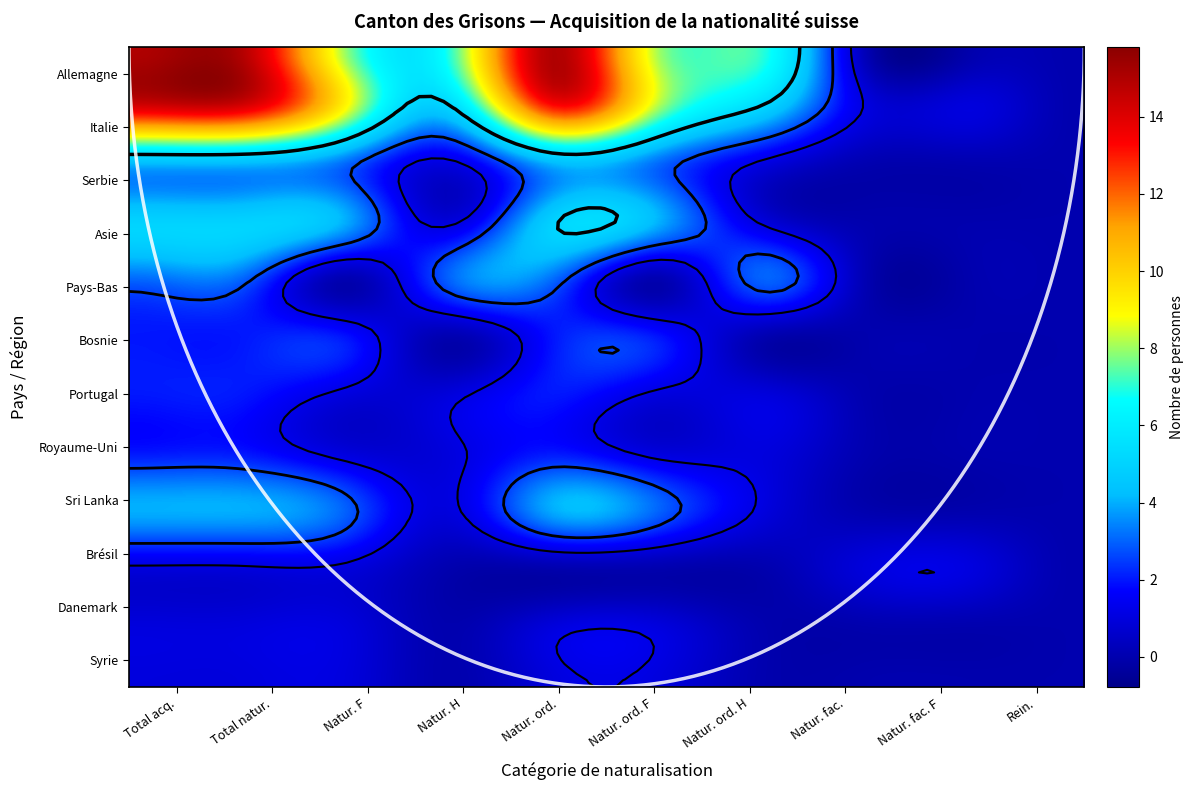

Reading left to right, transcribe all the data shown in this chart.

Allemagne: 15	15	8	7	15	8	7	0	0	0
Italie: 14	14	9	5	13	8	5	1	1	0
Serbie: 4	4	3	1	4	3	1	0	0	0
Asie: 5	5	4	1	5	4	1	0	0	0
Pays-Bas: 3	3	0	3	3	0	3	0	0	0
Bosnie: 2	2	2	0	2	2	0	0	0	0
Portugal: 2	2	1	1	2	1	1	0	0	0
Royaume-Uni: 2	2	1	1	2	1	1	0	0	0
Sri Lanka: 4	4	3	1	4	3	1	0	0	0
Brésil: 1	1	1	0	0	0	0	1	1	0
Danemark: 1	1	1	0	1	1	0	0	0	0
Syrie: 1	1	1	0	1	1	0	0	0	0